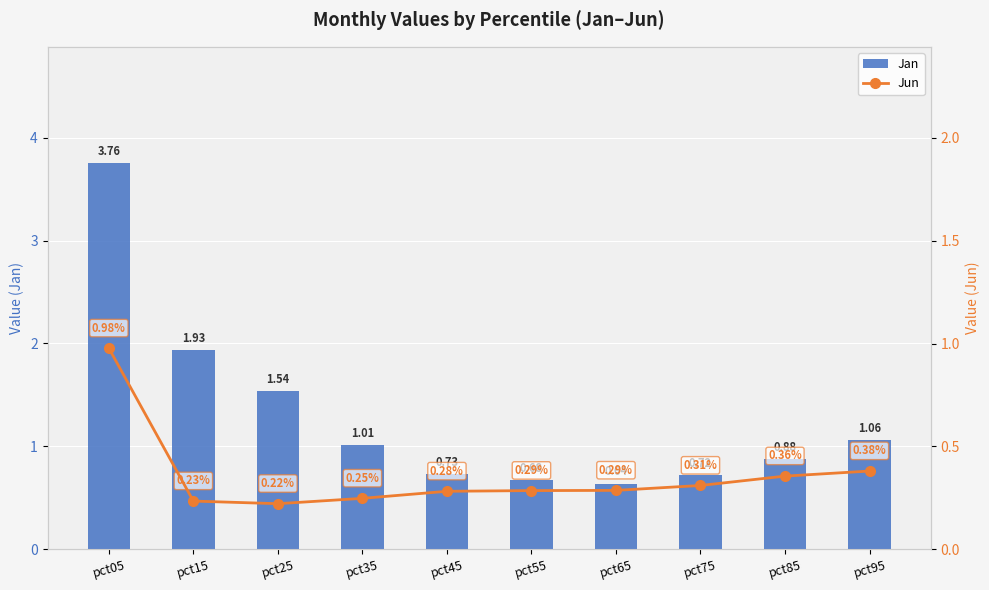

Reading left to right, list all the values displayed in this chart.

Jan: pct05=3.8	pct15=1.9	pct25=1.5	pct35=1.0	pct45=0.7	pct55=0.7	pct65=0.6	pct75=0.7	pct85=0.9	pct95=1.1
Jun: pct05=1.0	pct15=0.2	pct25=0.2	pct35=0.2	pct45=0.3	pct55=0.3	pct65=0.3	pct75=0.3	pct85=0.4	pct95=0.4